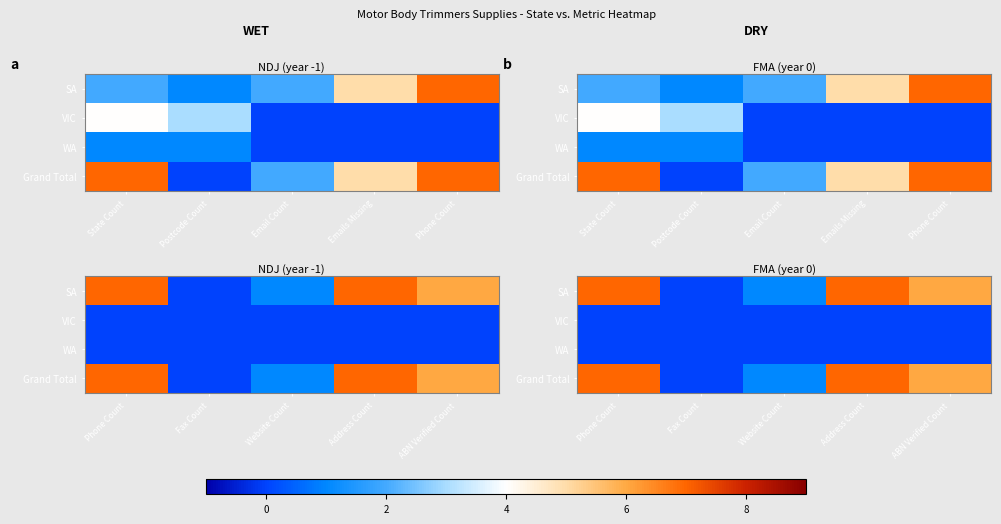

What is the total value across all series at Website Count?

2